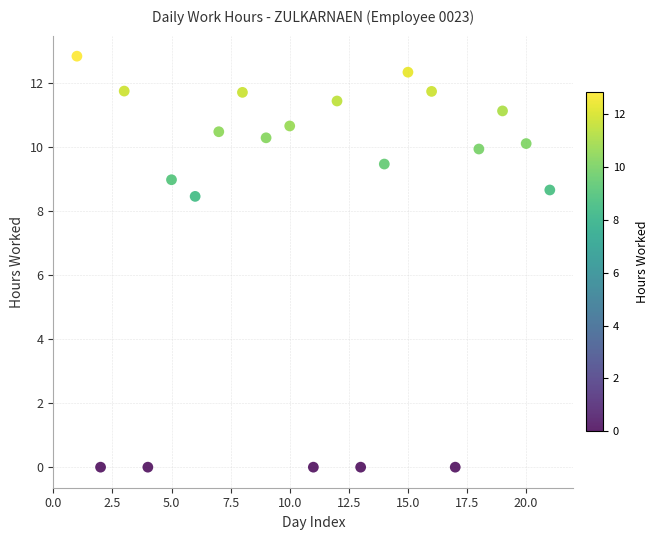

What is the range of X values (max minus min)?

20.0